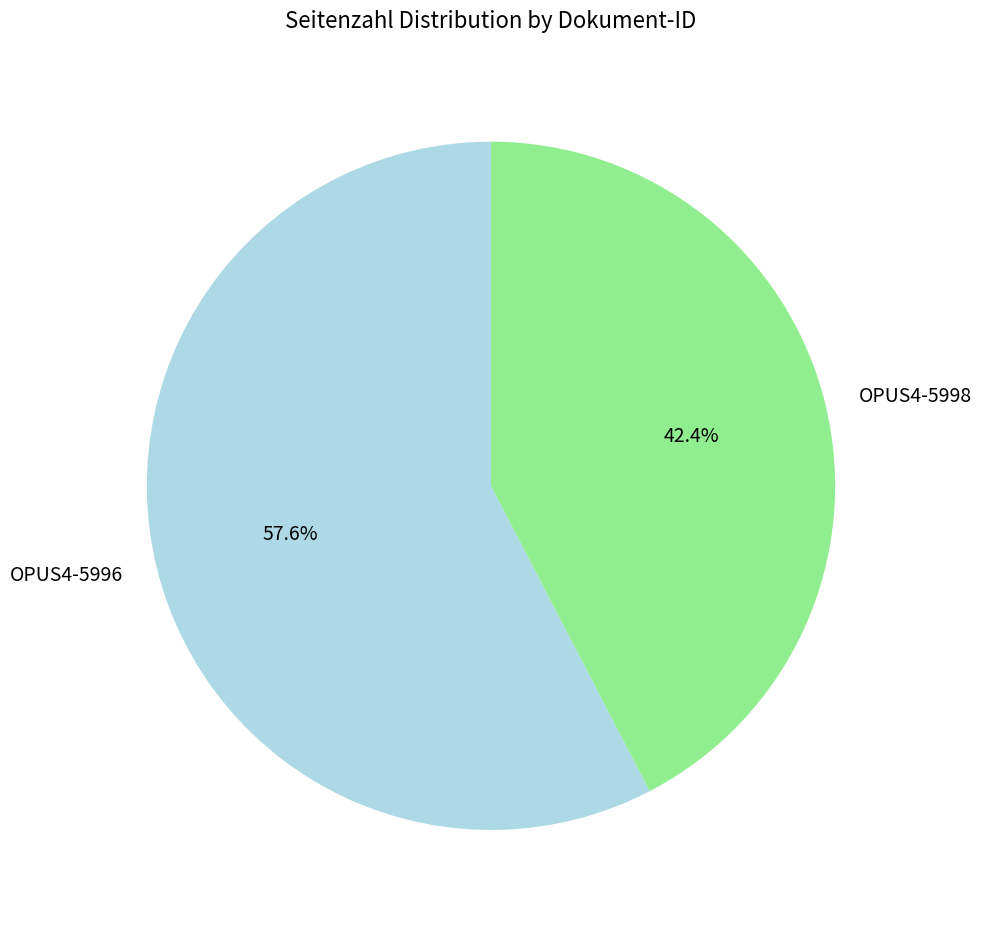

Rank the categories by value from highest to lowest.

OPUS4-5996, OPUS4-5998